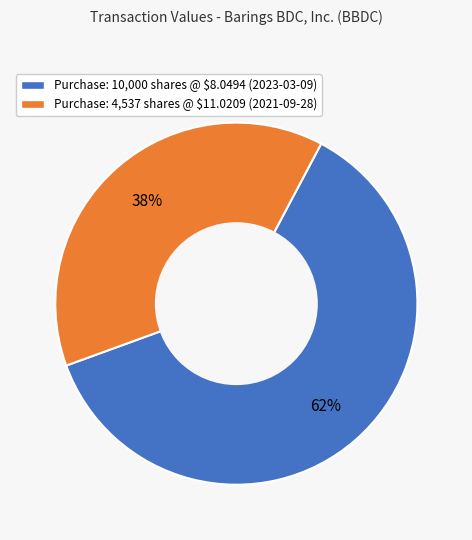

Count the number of slices in the pie.

2